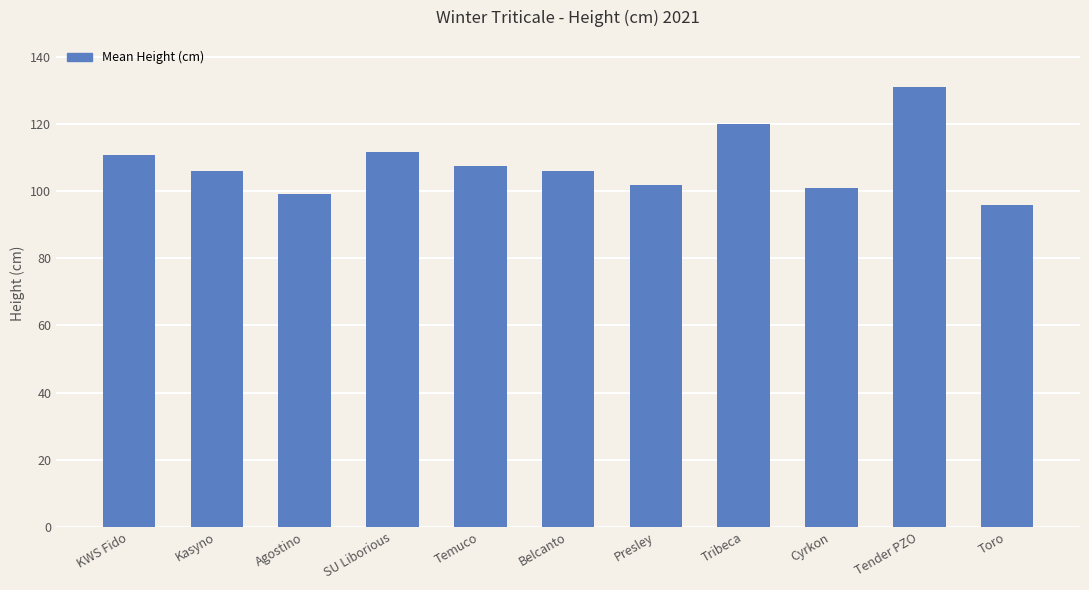

Which category has the lowest value across all series?

Toro